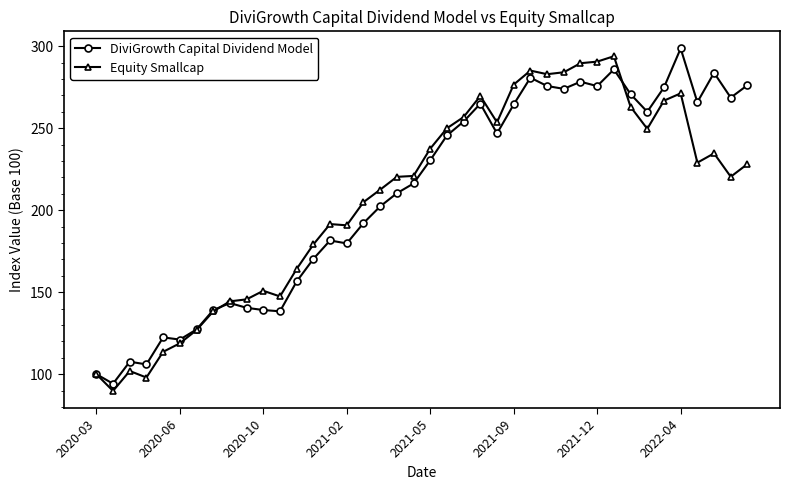

What is the maximum value shown in the chart?

298.6